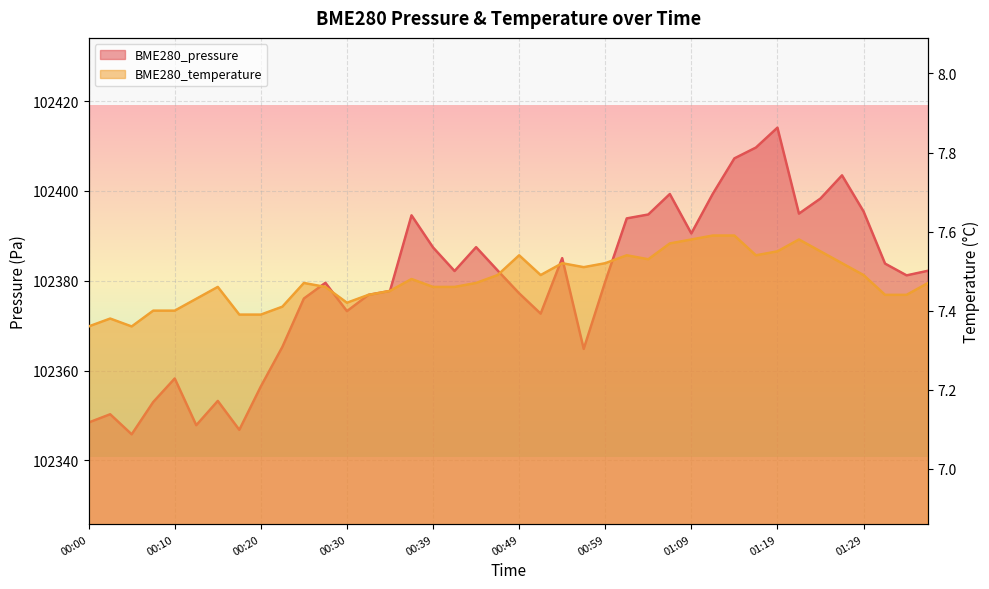

In BME280_pressure, how many points are lower than both neighbors (excluding endpoints)?

10